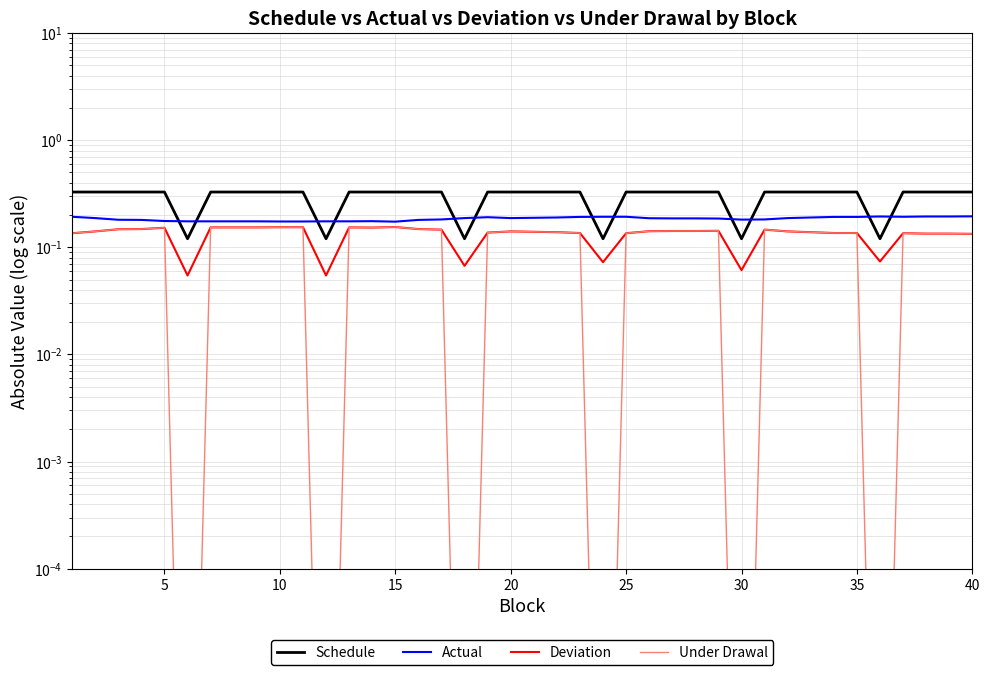

What are all the series names shown in the legend?

Schedule, Actual, Deviation, Under Drawal